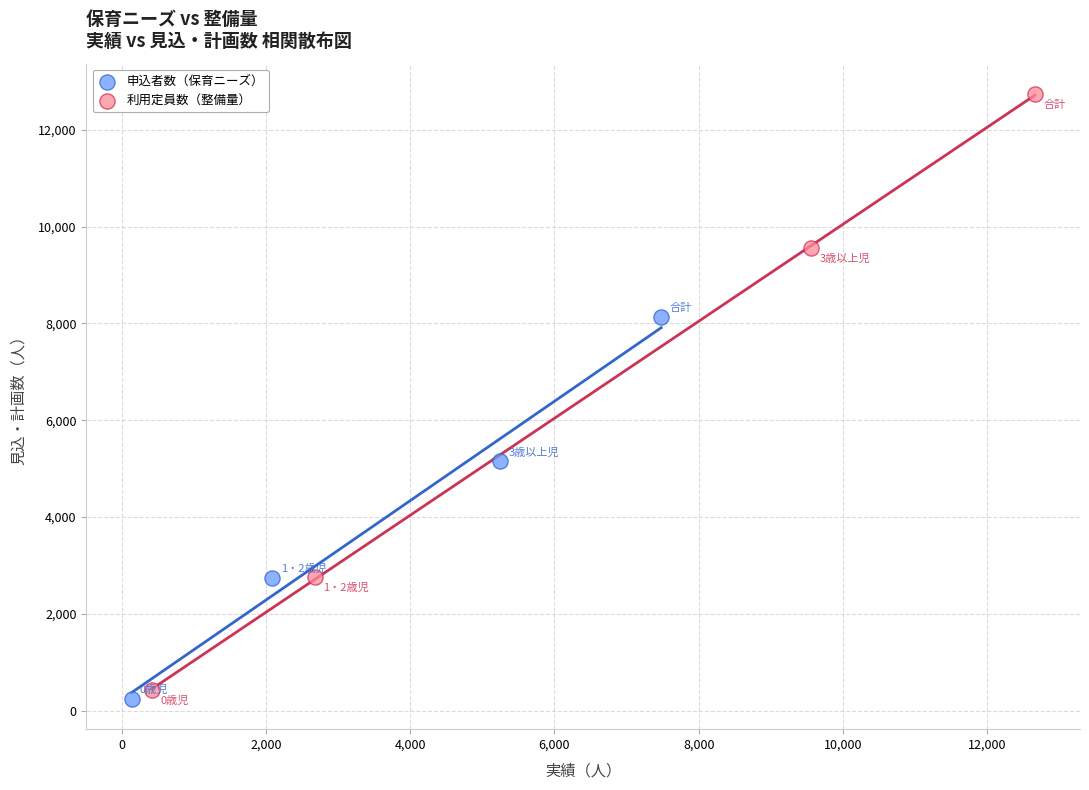

Which series contains the highest Y value?

利用定員数（整備量）